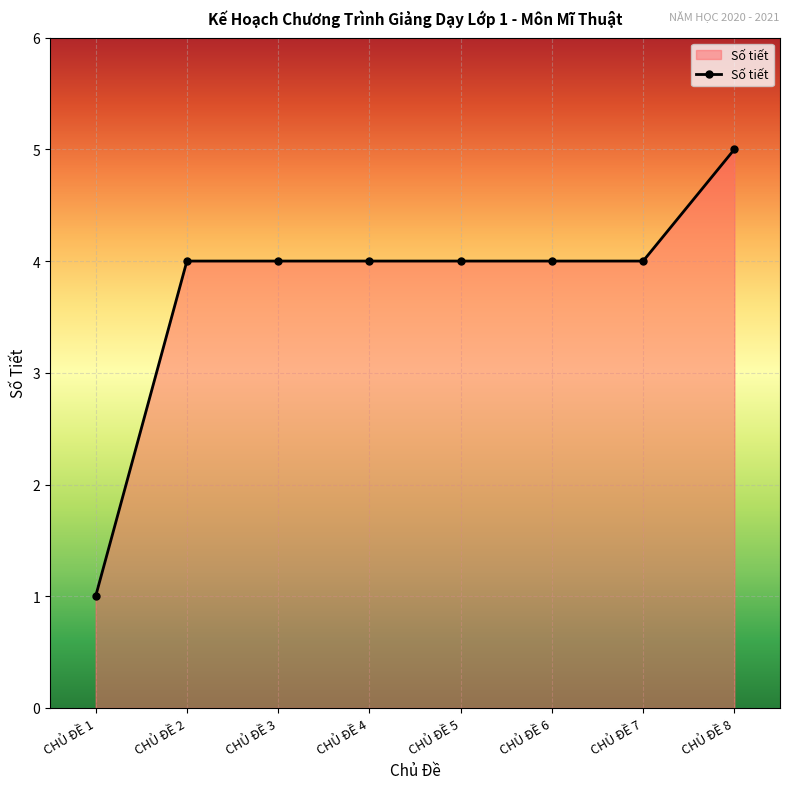

Reading right to left, what are all the values shown in this chart?

CHỦ ĐỀ 8=5	CHỦ ĐỀ 7=4	CHỦ ĐỀ 6=4	CHỦ ĐỀ 5=4	CHỦ ĐỀ 4=4	CHỦ ĐỀ 3=4	CHỦ ĐỀ 2=4	CHỦ ĐỀ 1=1